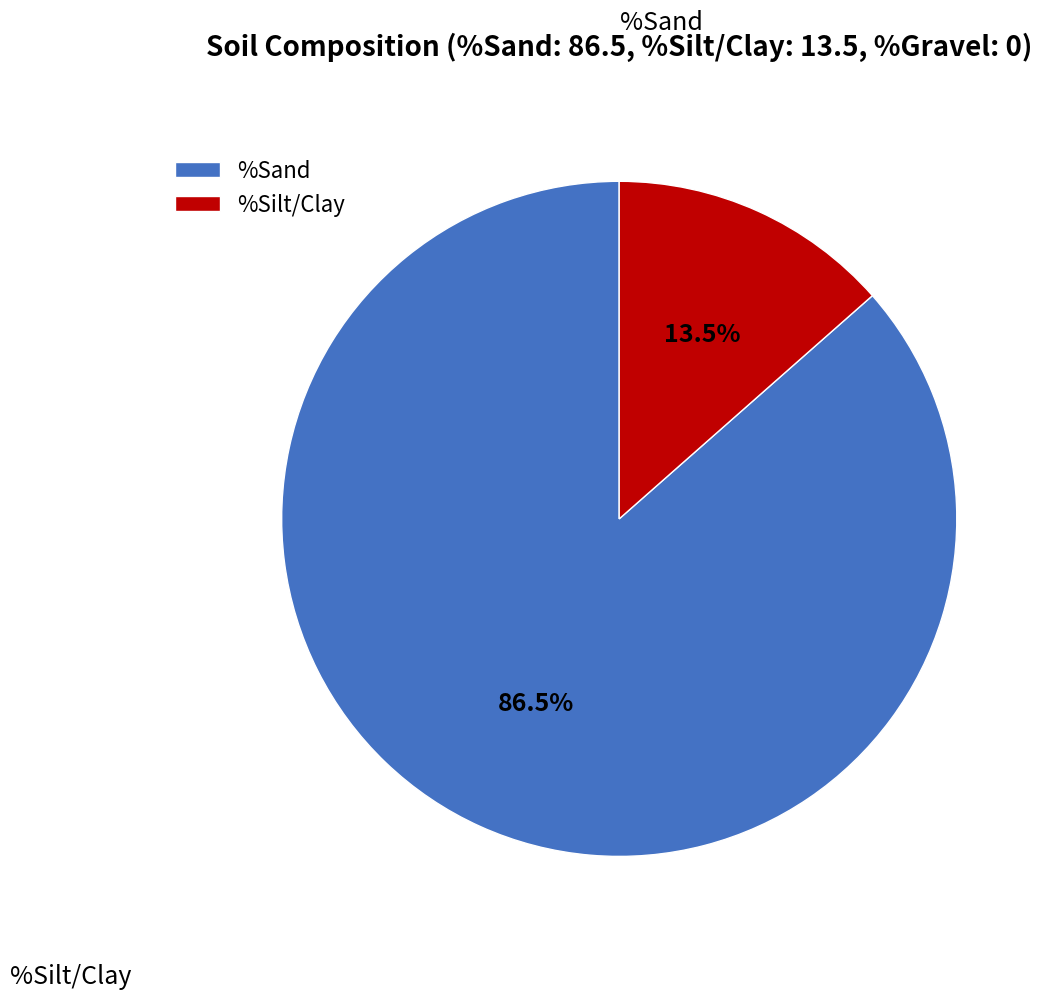

What percentage is NOT represented by %Sand?

13.5%